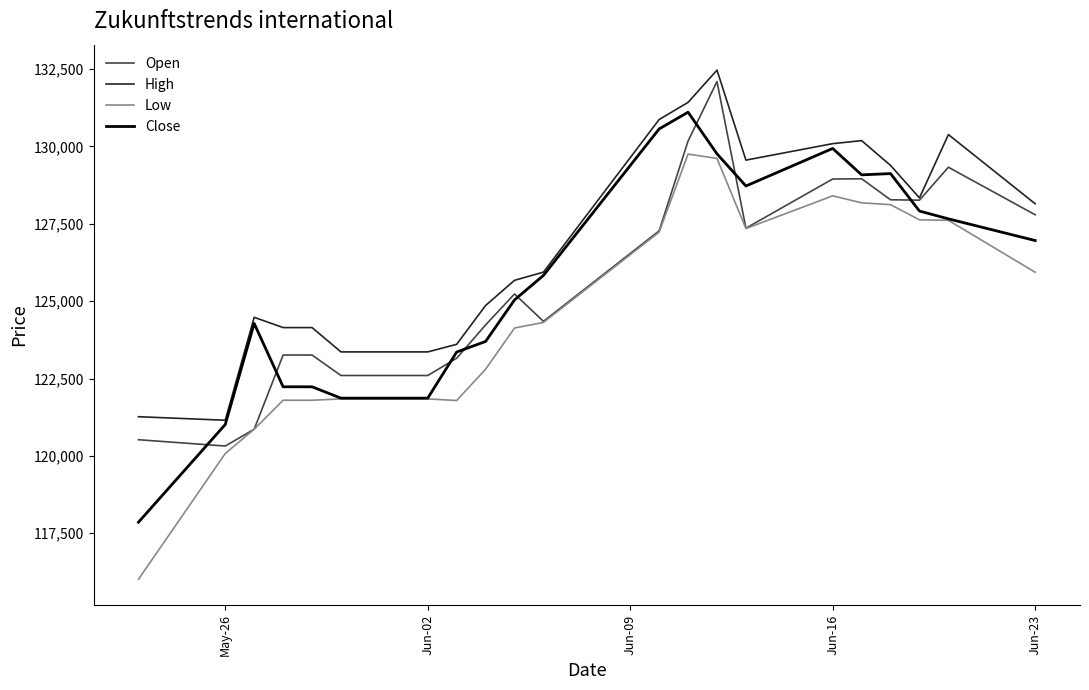

True or false: Low has more than 0 points higher than both neighbors.

True